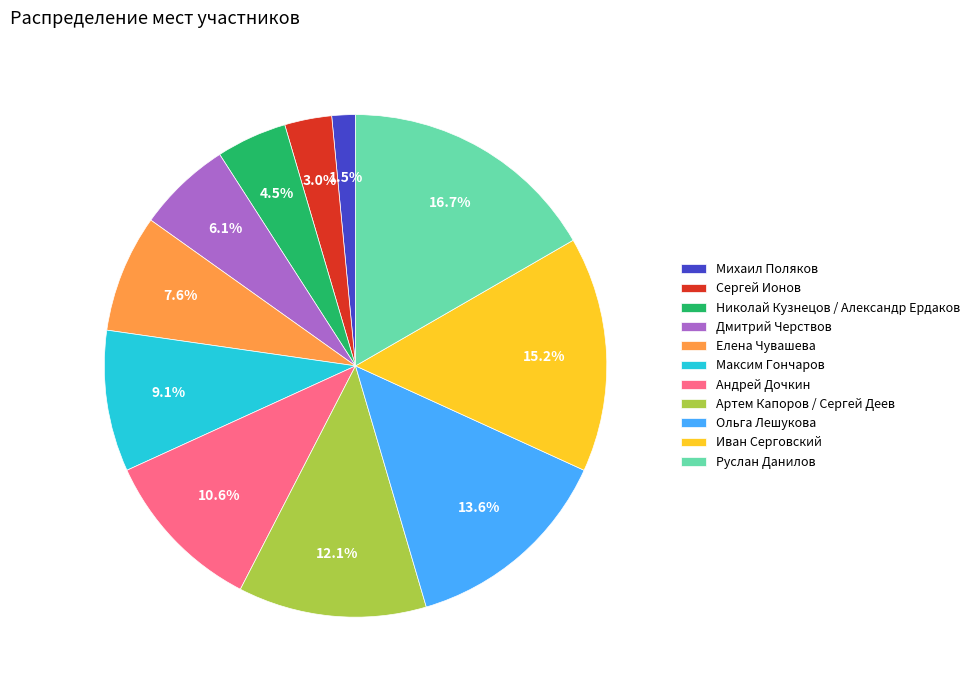

Is it true that Дмитрий Черствов is 20% of the pie?

False